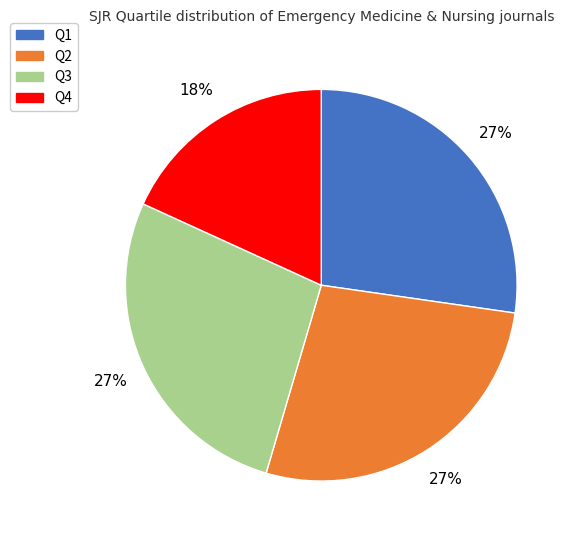

True or false: Q1 accounts for 32% of the total.

False